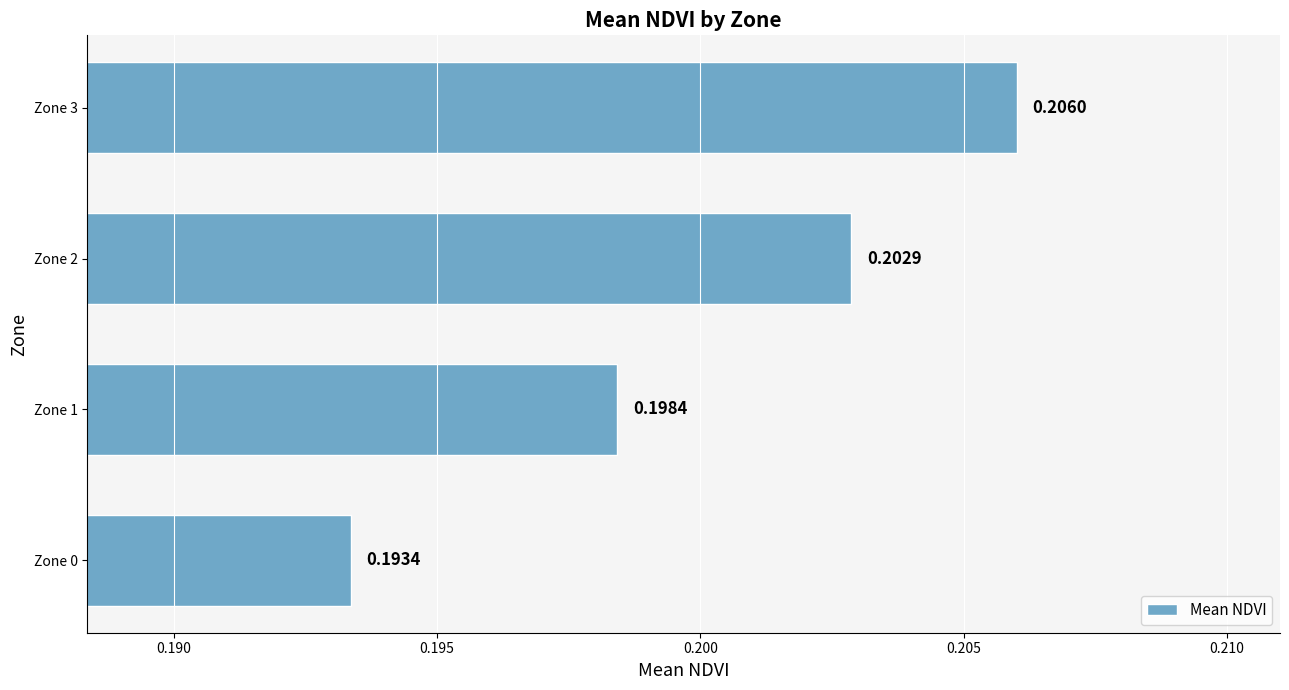

Count the number of data series in this chart.

1